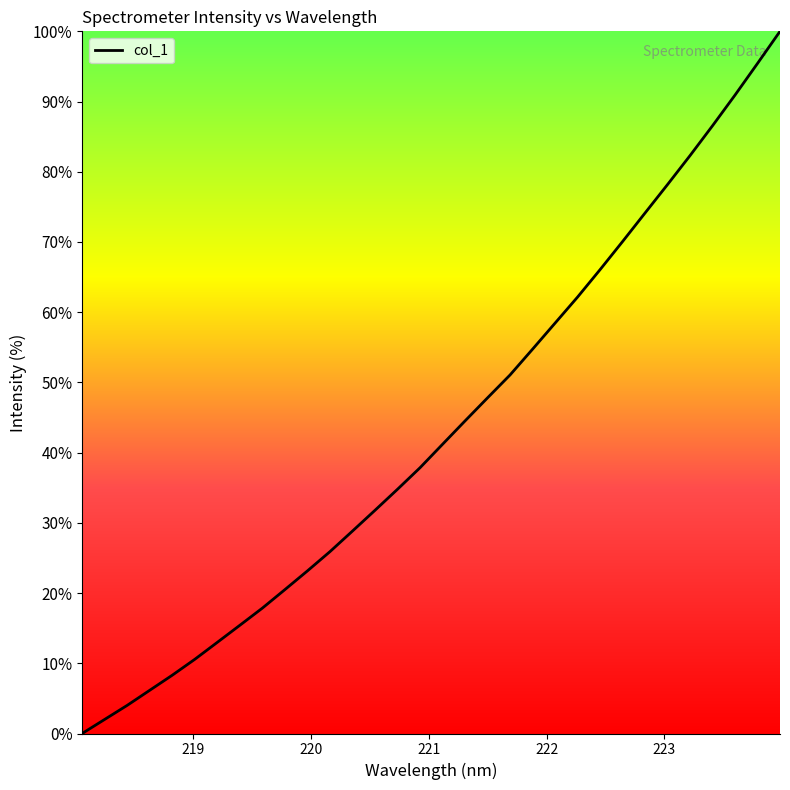

How many values are below 41?

16